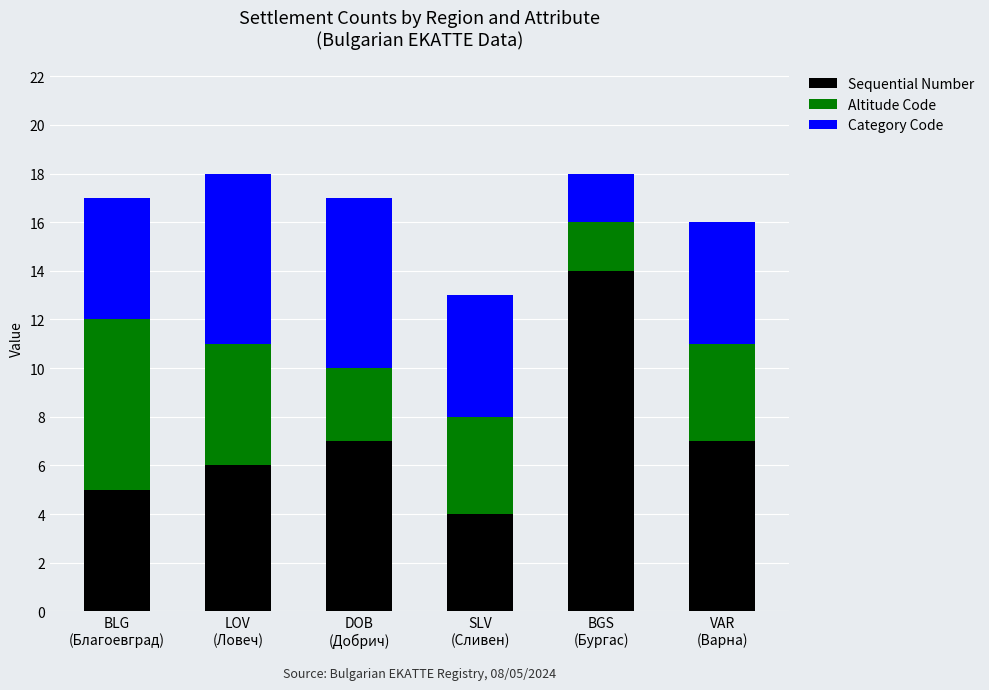

What is the difference between the maximum and second lowest values in the Sequential Number series?

9